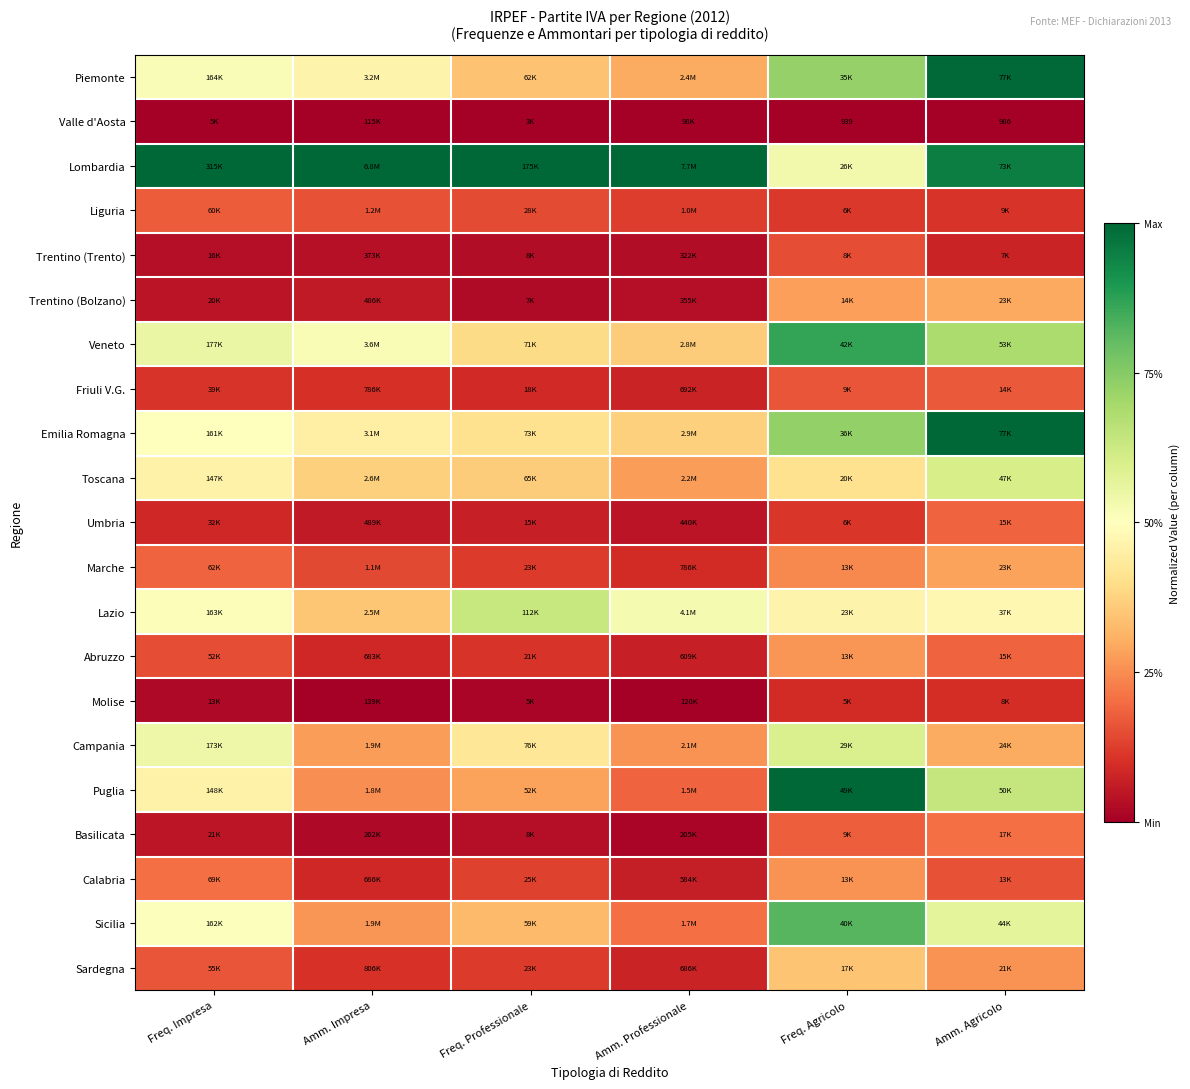

Which category has the highest value in the Lazio series?

Freq. Professionale